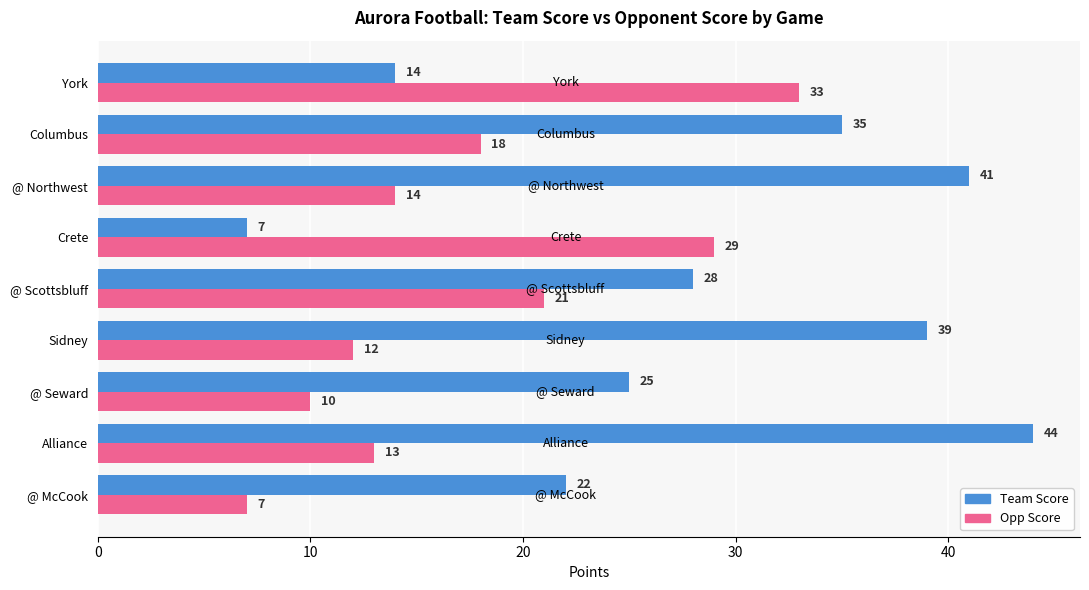

Which series changed the most between Crete and @ Northwest?

Team Score